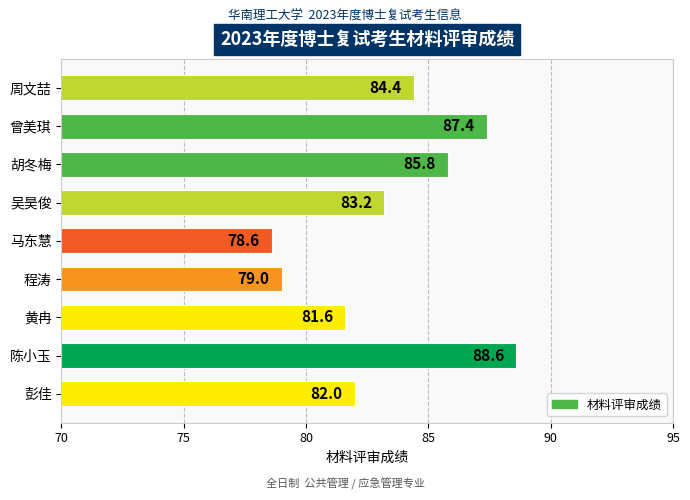

Reading bottom to top, what are all the values shown in this chart?

82.0	88.6	81.6	79.0	78.6	83.2	85.8	87.4	84.4